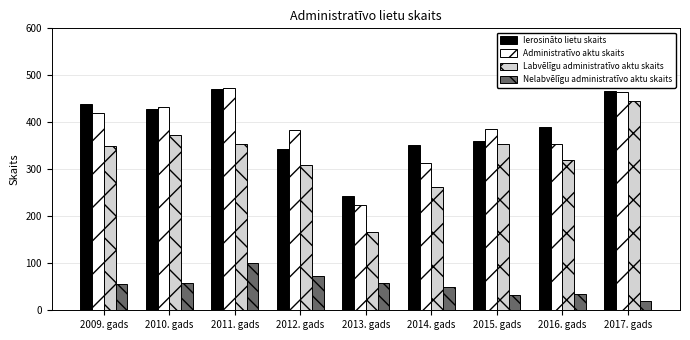

At which label does Ierosināto lietu skaits reach its minimum?

2013. gads